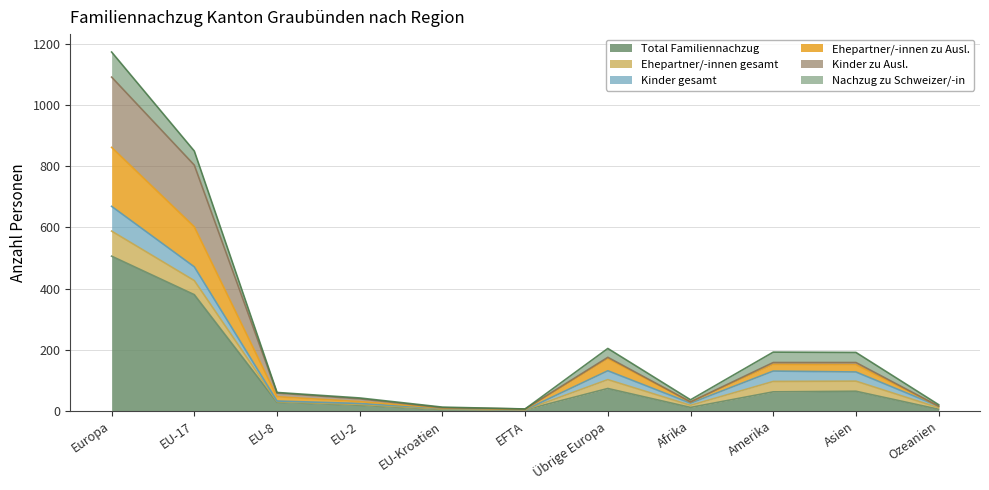

Is it true that Ehepartner/-innen zu Ausl. equals 152 at Amerika?

True